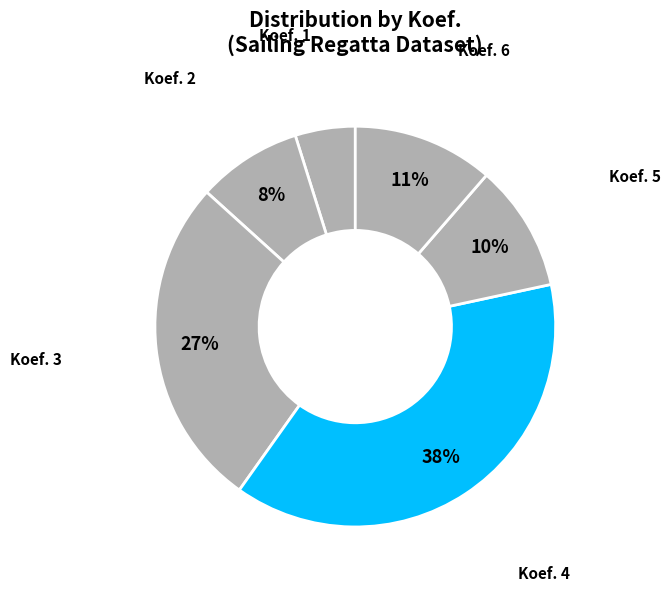

Which slice is the smallest?

1